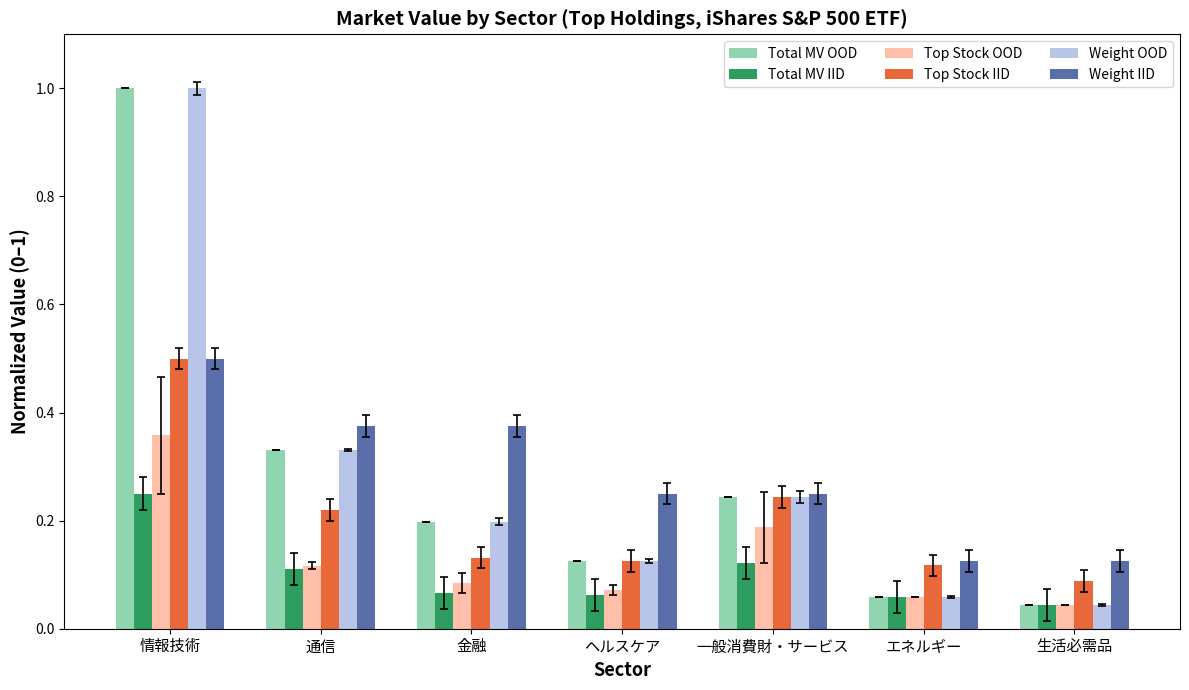

What are all the series names shown in the legend?

Total MV OOD, Total MV IID, Top Stock OOD, Top Stock IID, Weight OOD, Weight IID